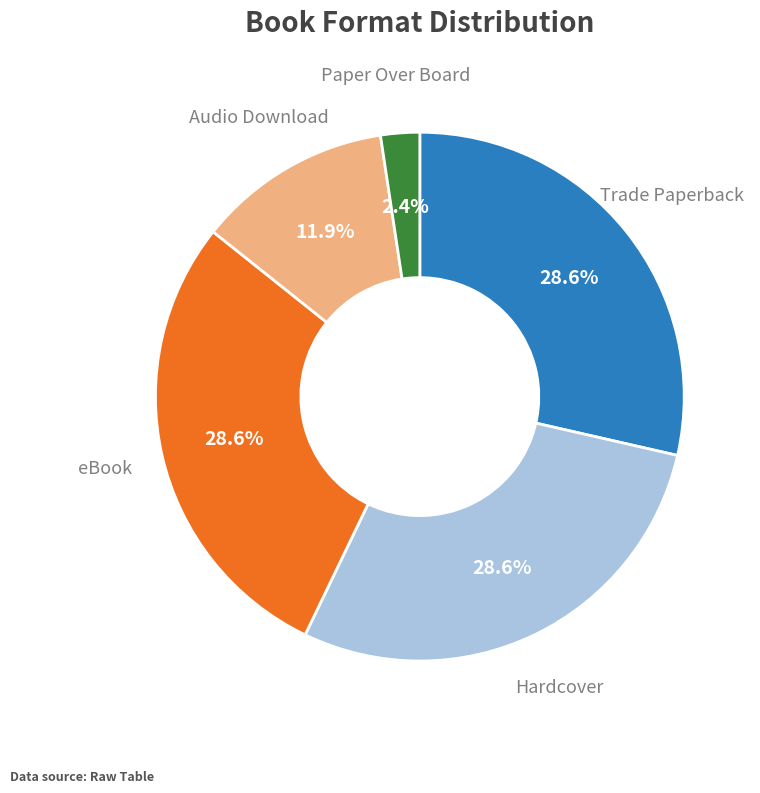

Does any single category account for the majority?

No